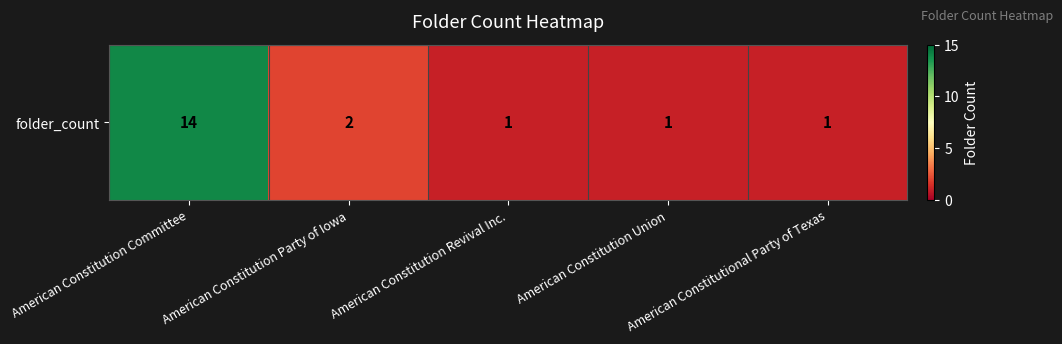

How many categories are shown in the chart?

5